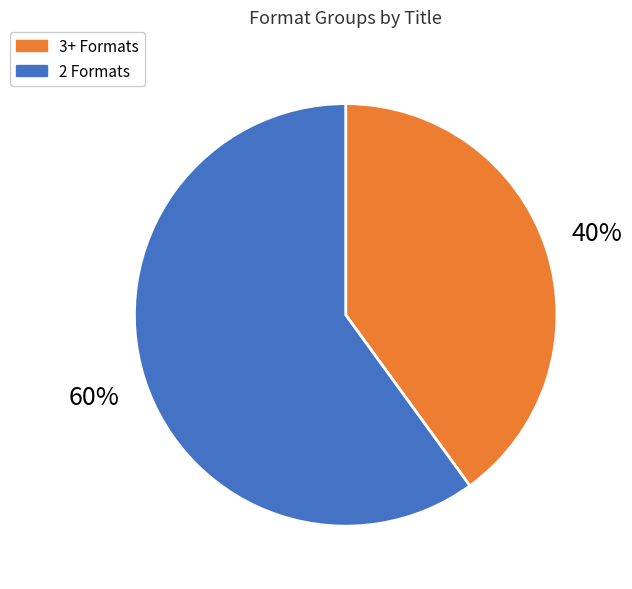

To the nearest percent, what is the average slice percentage?

50%